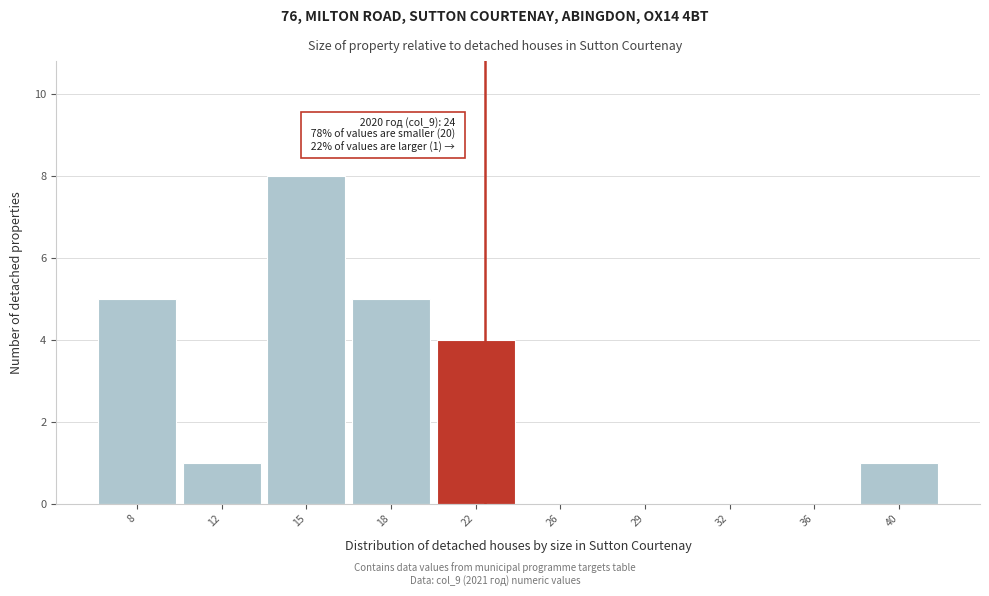

Read the value at 15.

8